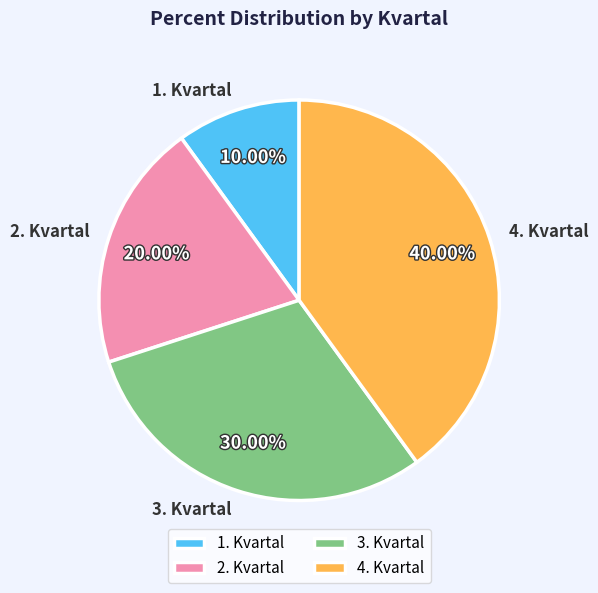

Which slice is the smallest?

1. Kvartal